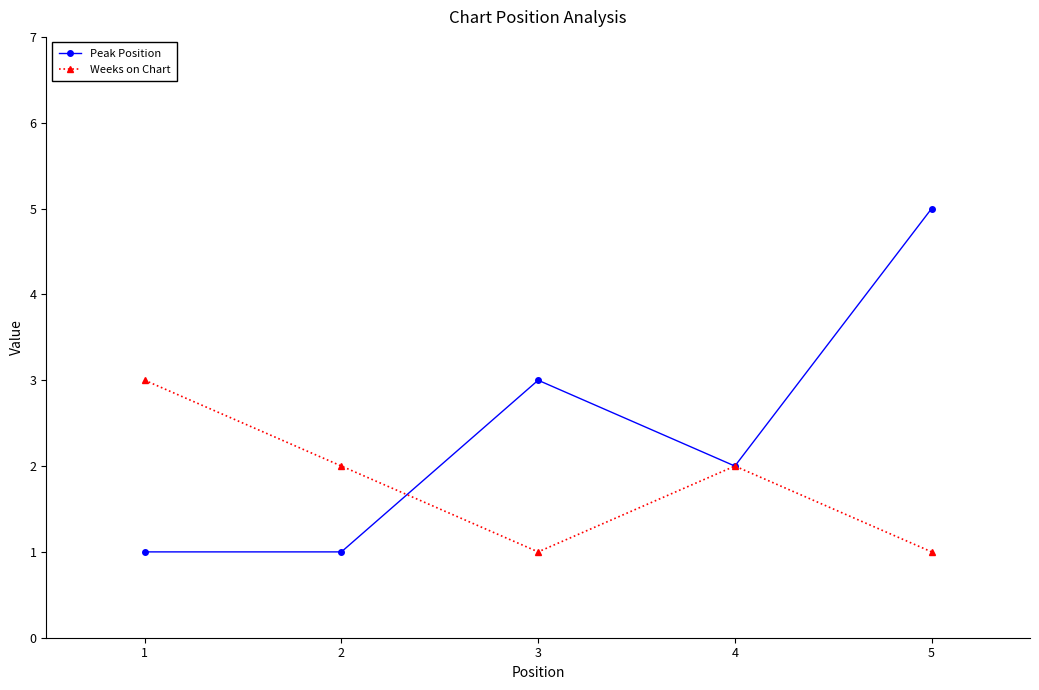

What is the value of the Peak Position point at the 5th from the left?

5